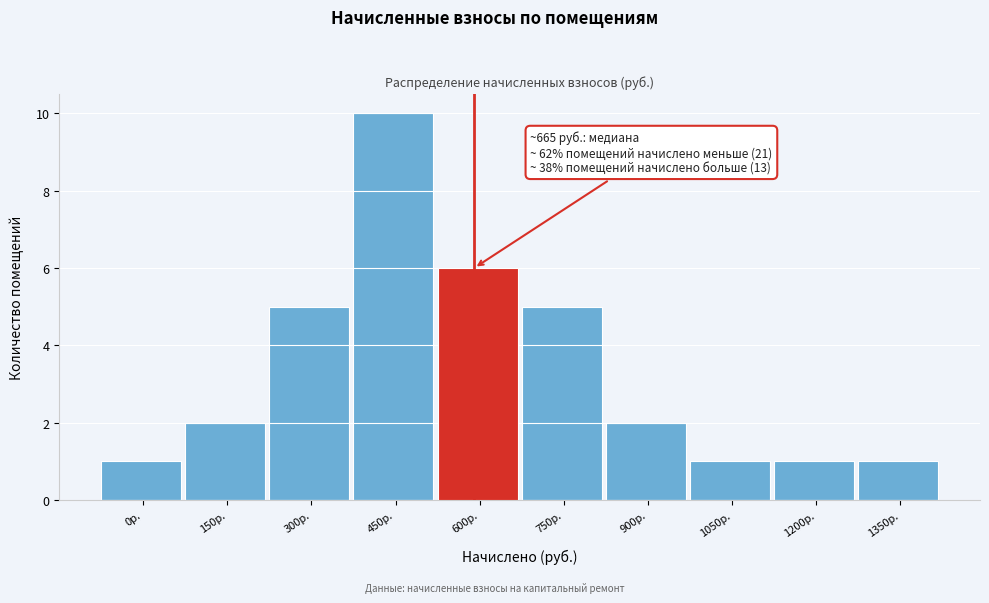

Reading left to right, what are all the values shown in this chart?

1	2	5	10	6	5	2	1	1	1